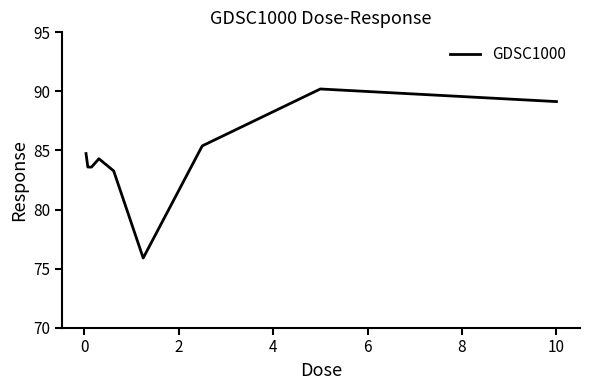

What is the minimum value shown in the chart?

75.9